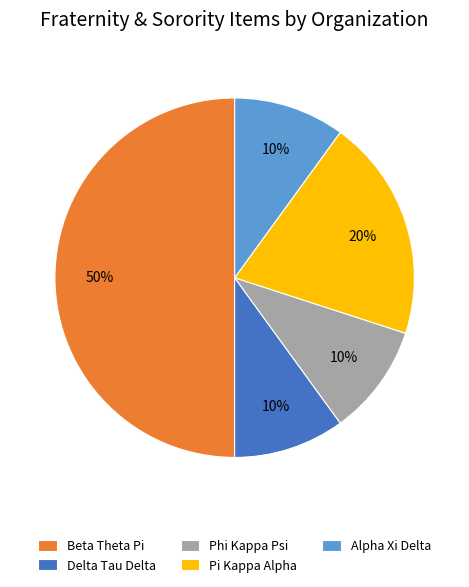

Does Pi Kappa Alpha account for over 50% of the chart?

No